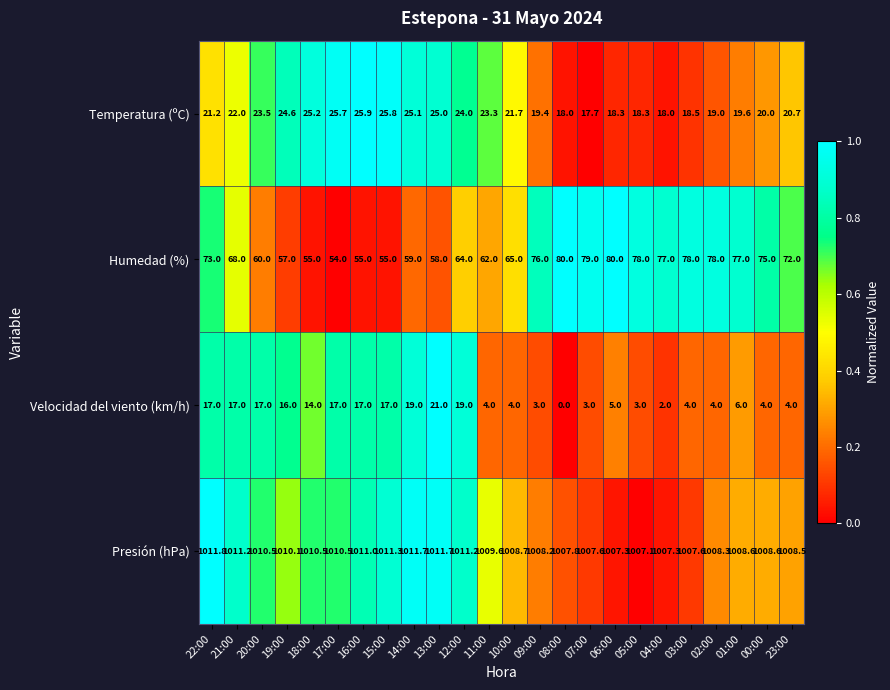

What is the total value across all series at 17:00?

1107.2